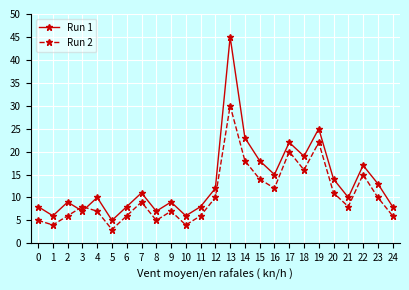

True or false: Run 1 has a value of 3 at 20.

False